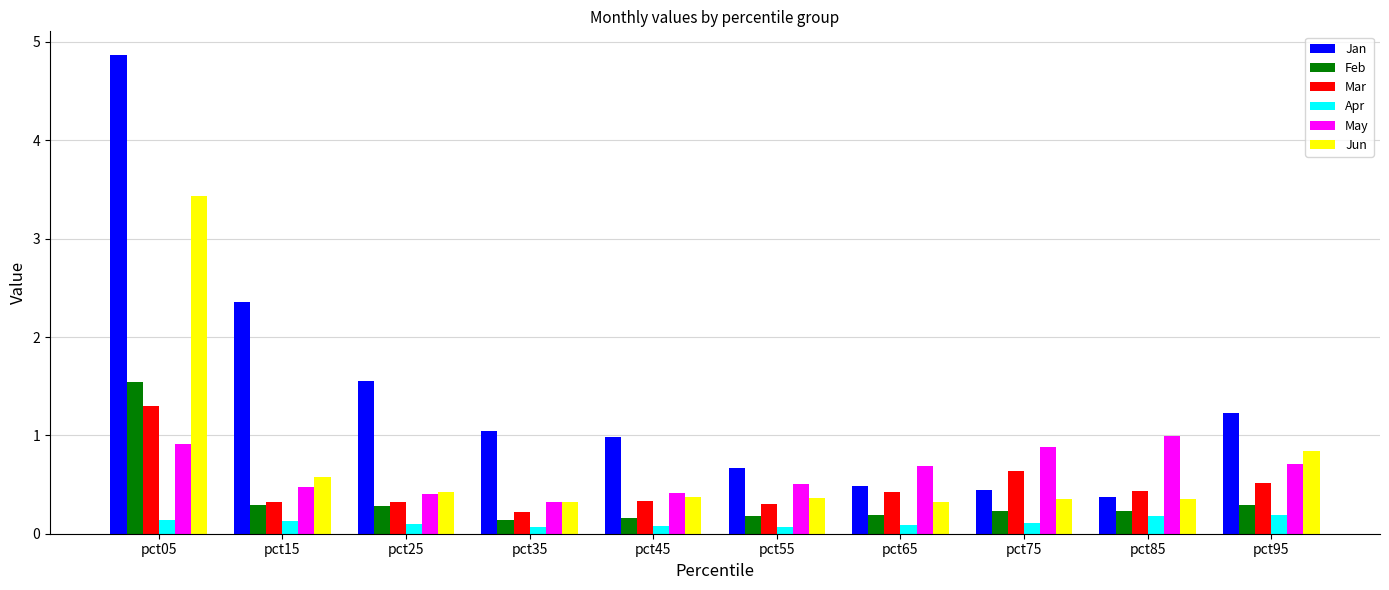

What is the maximum value for May?

1.0